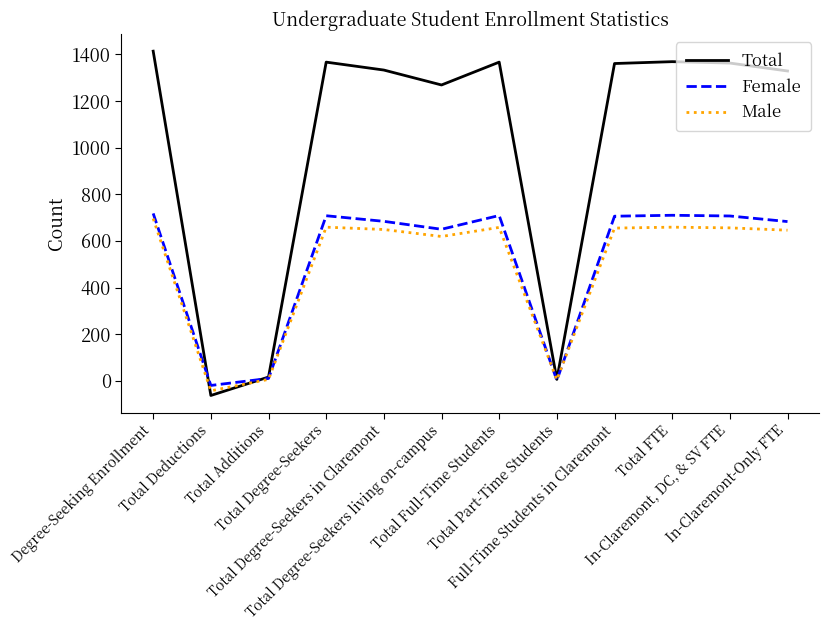

Which series has the largest total across all categories?

Total